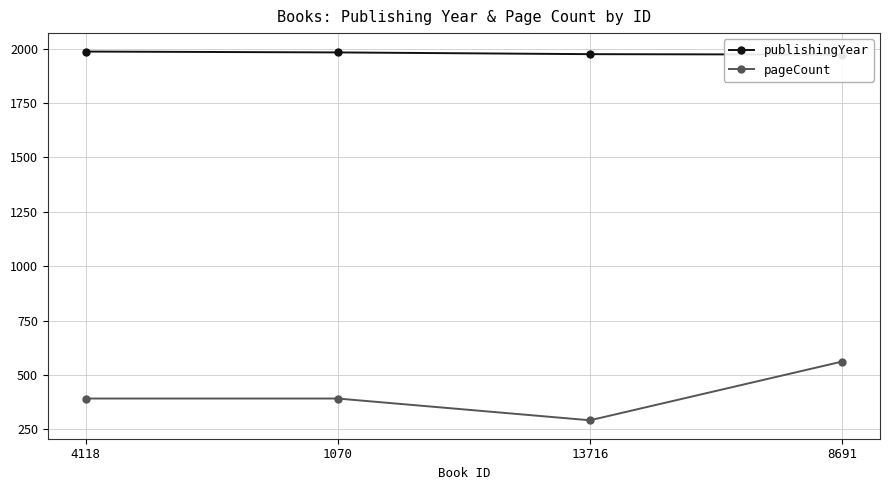

At which label is publishingYear closest to 1980?

1070